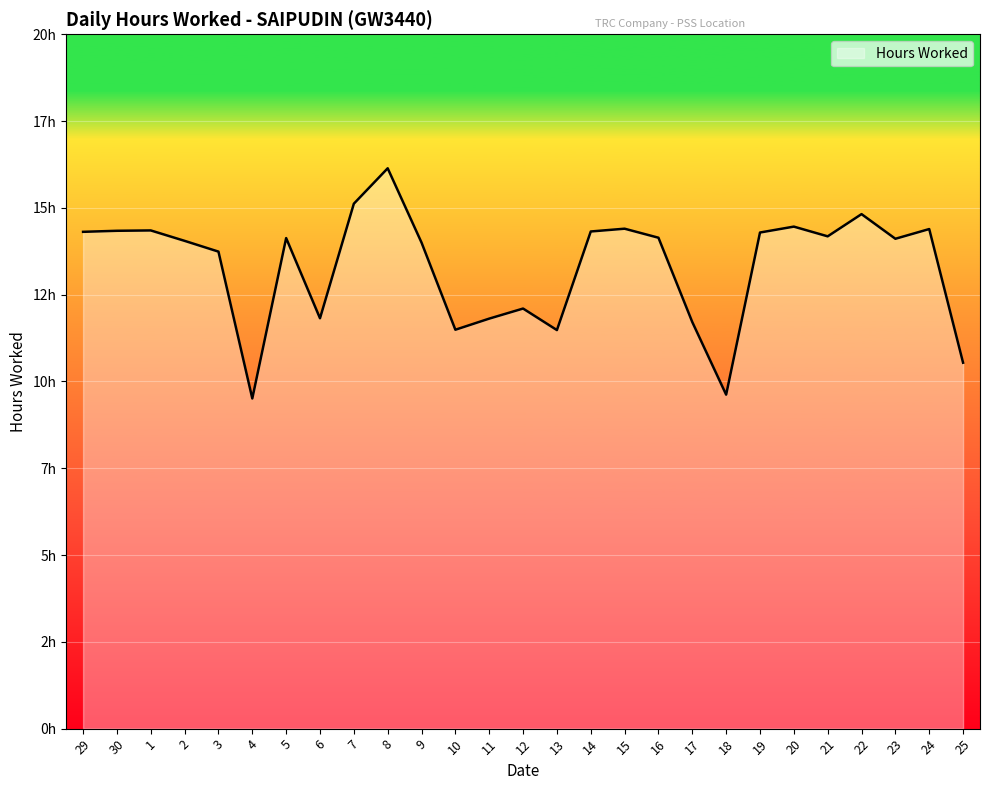

Does the chart display data point markers on the line(s)?

No